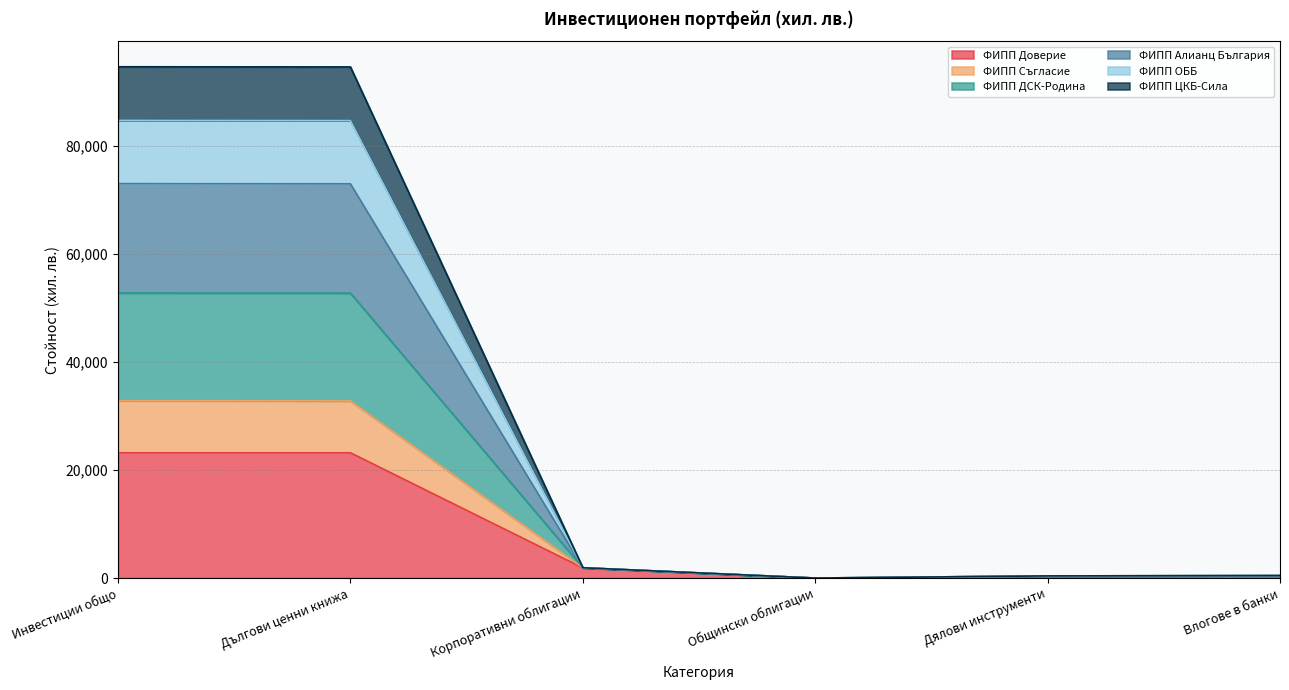

Is the value of ФИПП Съгласие at Дялови инструменти greater than the value of ФИПП ЦКБ-Сила at Общински облигации?

Yes